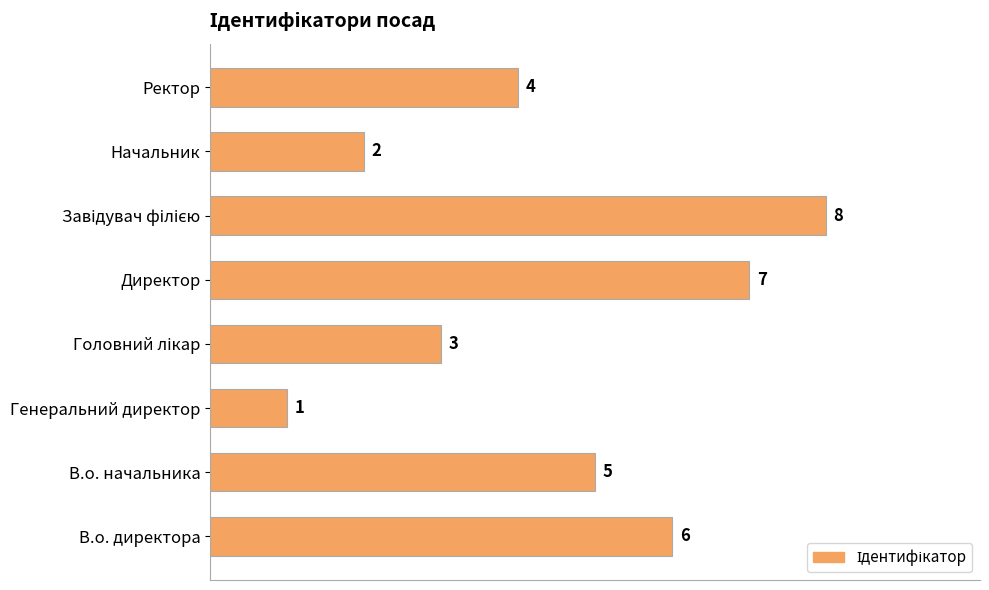

What is the maximum value shown in the chart?

8